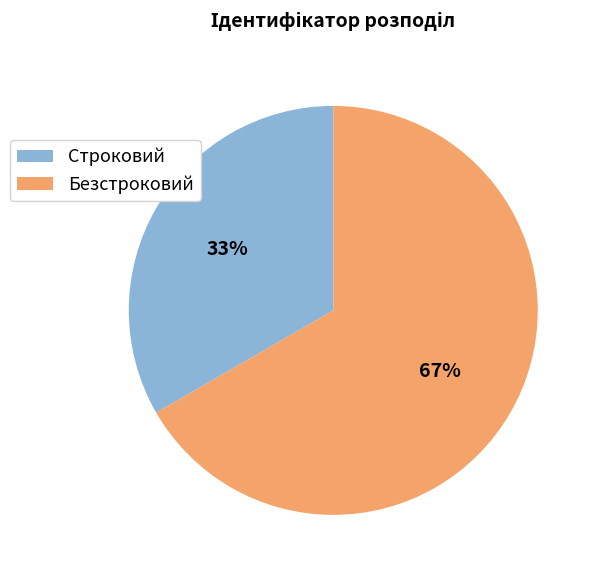

Which slice is the largest?

Безстроковий